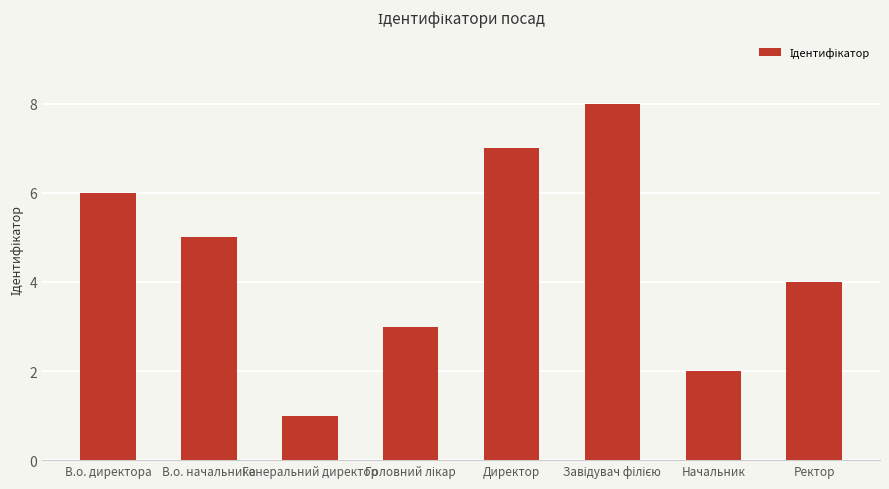

What is the ratio of the value at В.о. начальника to the value at Директор?

0.7